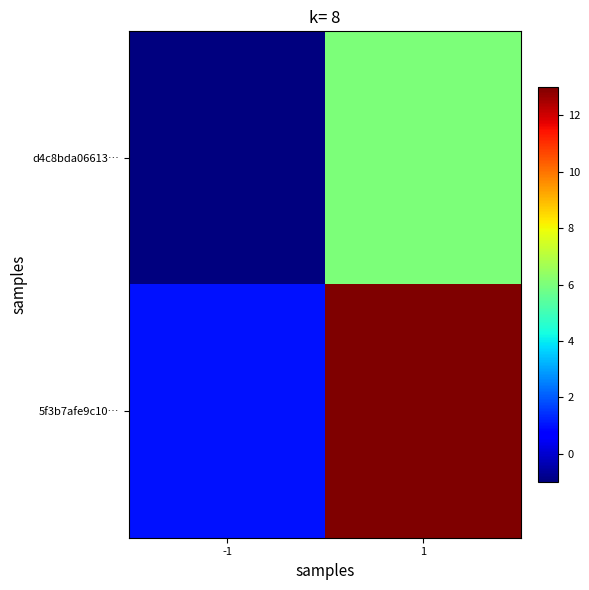

What is the spread (max minus min) of values at 1?

7